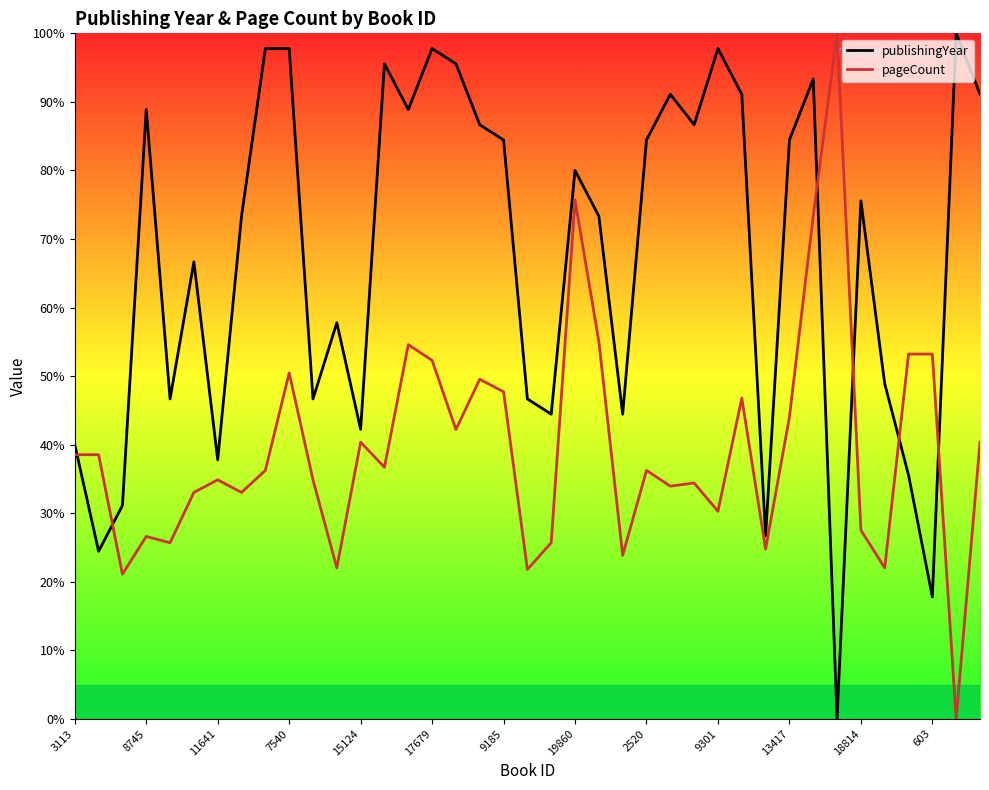

How many categories are shown in the chart?

39